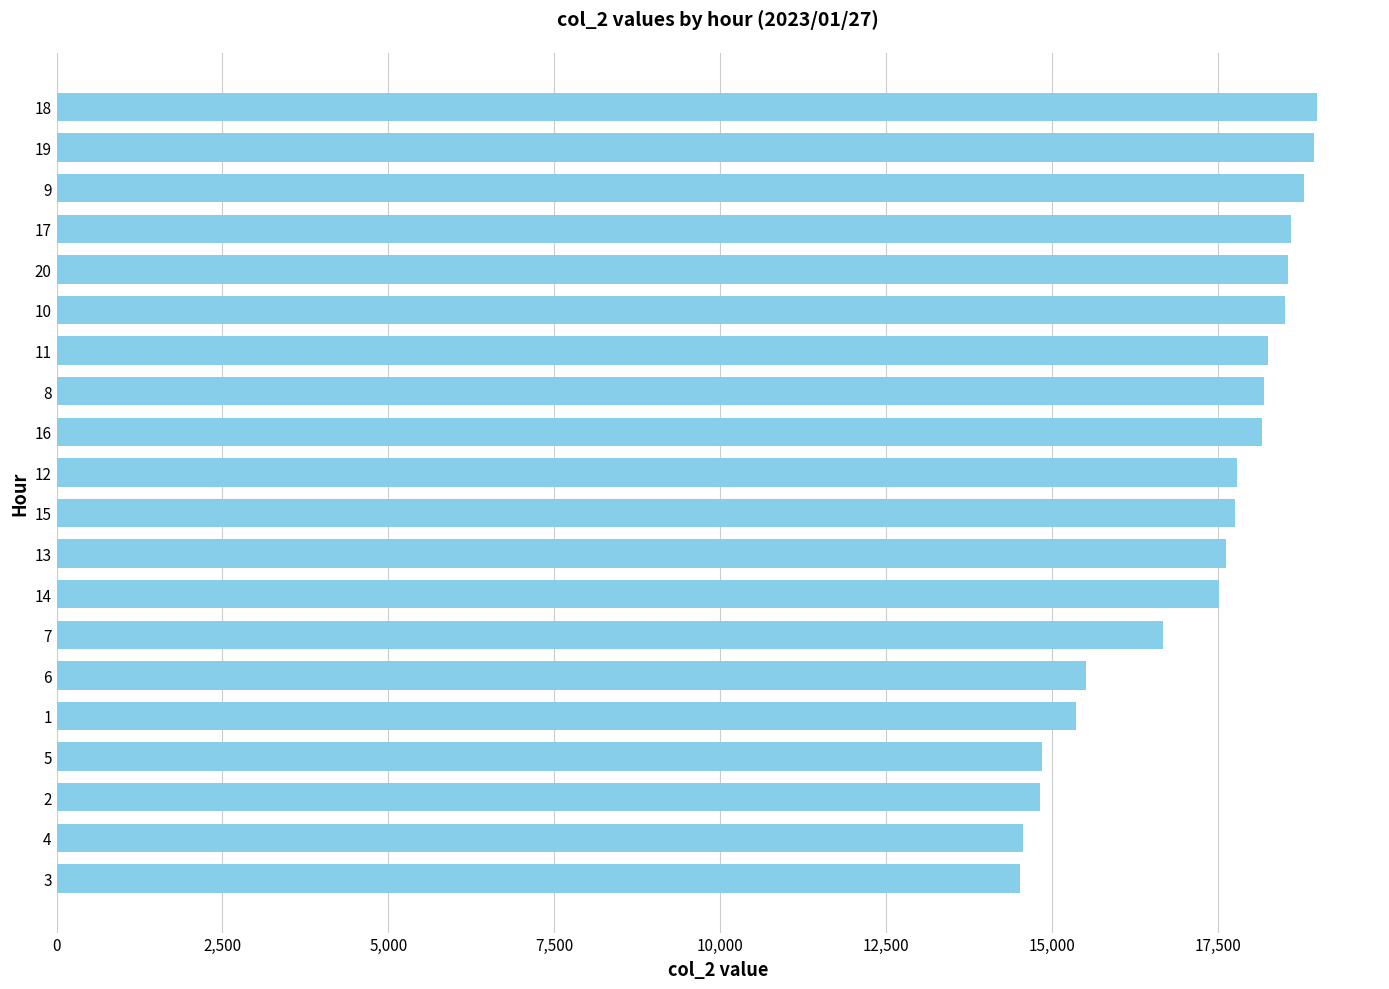

What is the average value?

17200